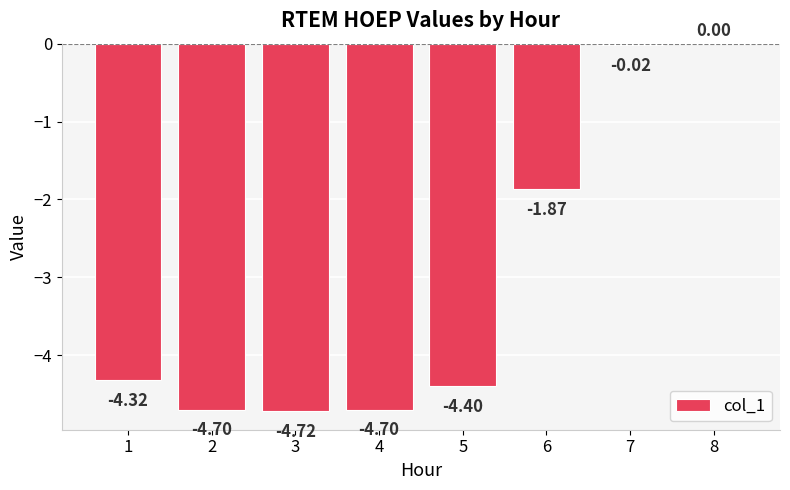

Count the number of data series in this chart.

1